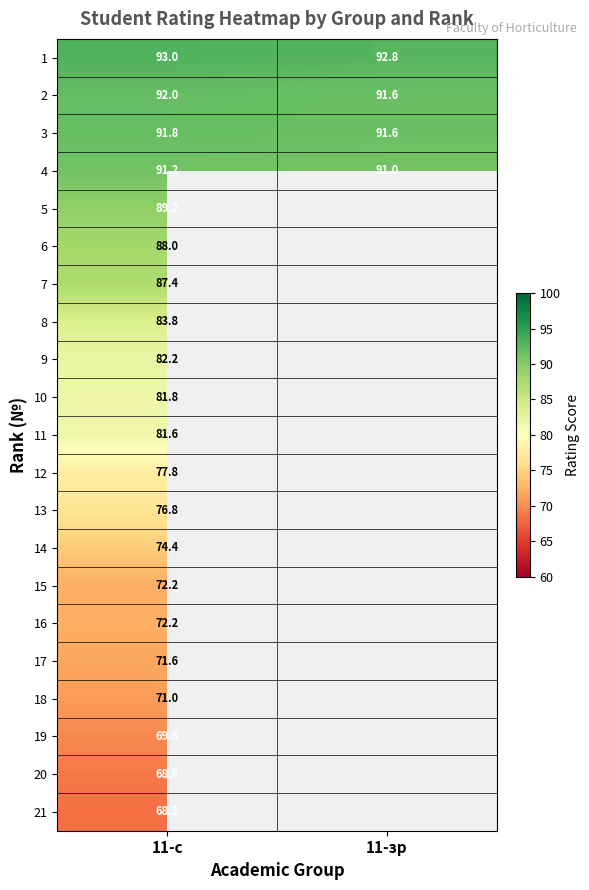

What is the total value across all series at 11-с?

1684.8